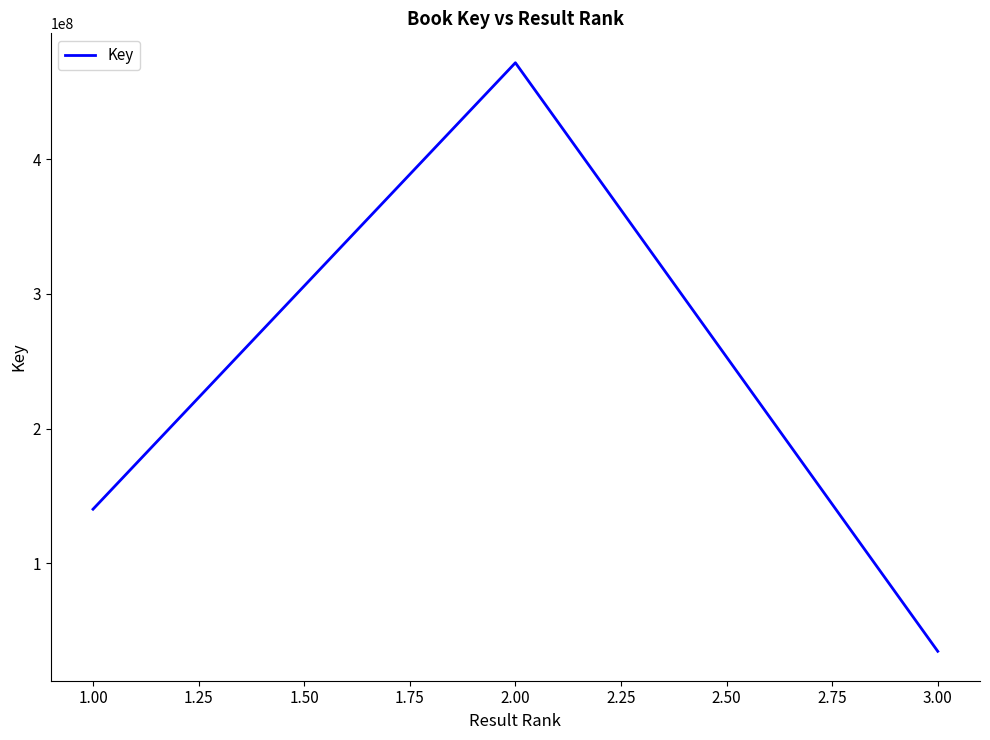

Reading left to right, transcribe all the data shown in this chart.

140287397	471563533	34845578